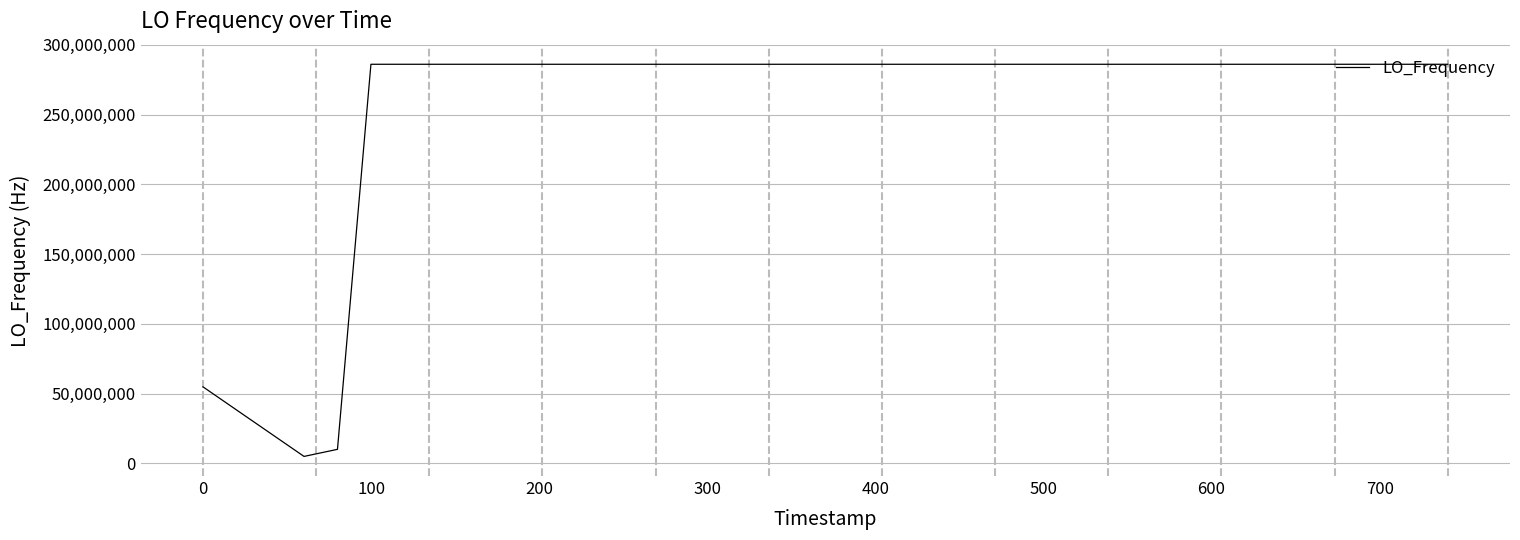

What is the difference between the maximum and minimum values?

281128741.7